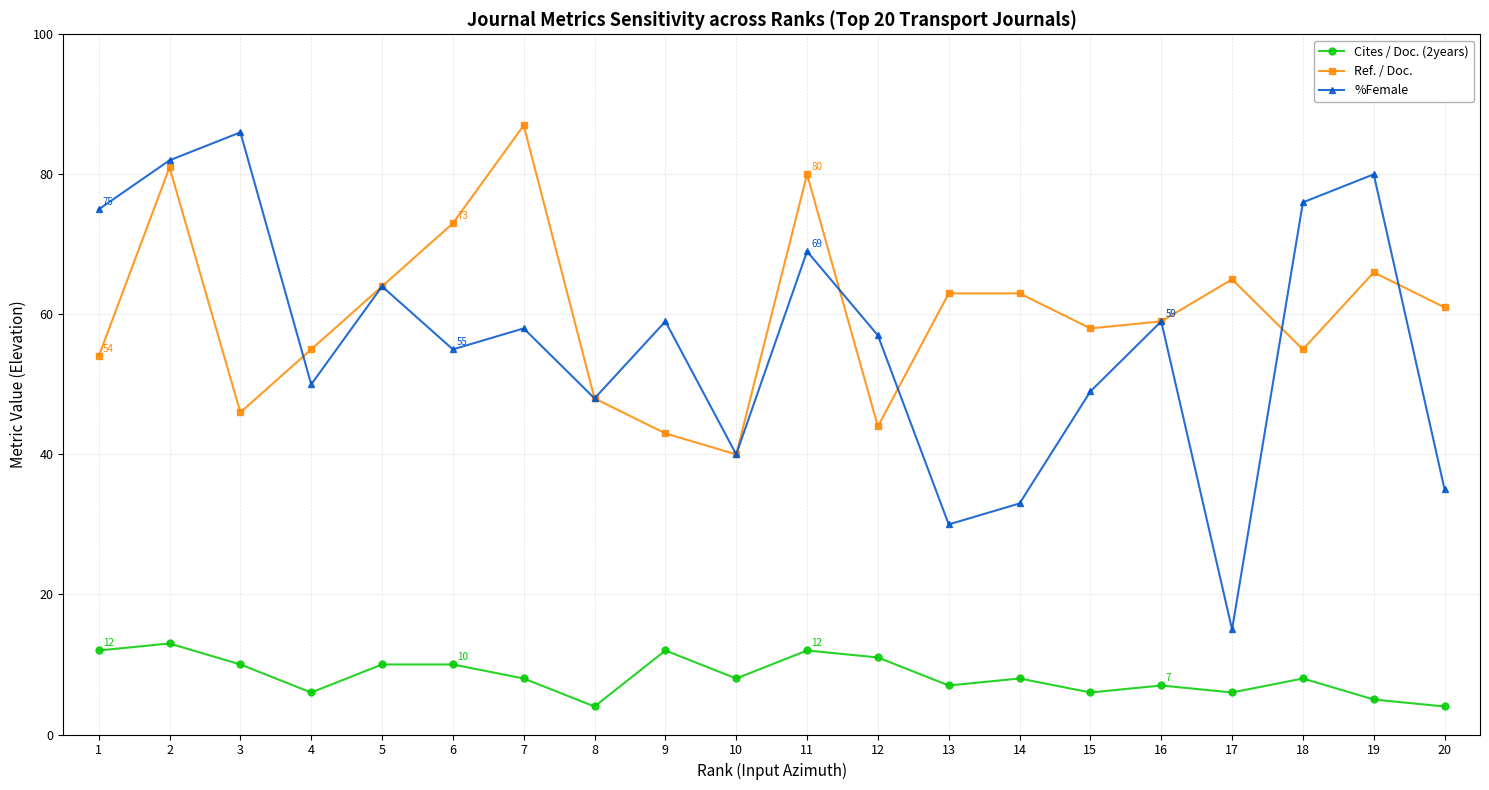

What is the difference between the maximum and minimum values in the Ref. / Doc. series?

47